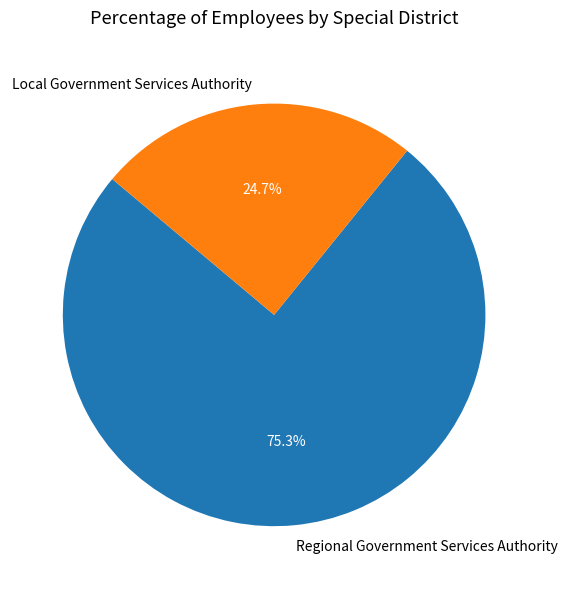

Rank the categories by value from highest to lowest.

Regional Government Services Authority, Local Government Services Authority